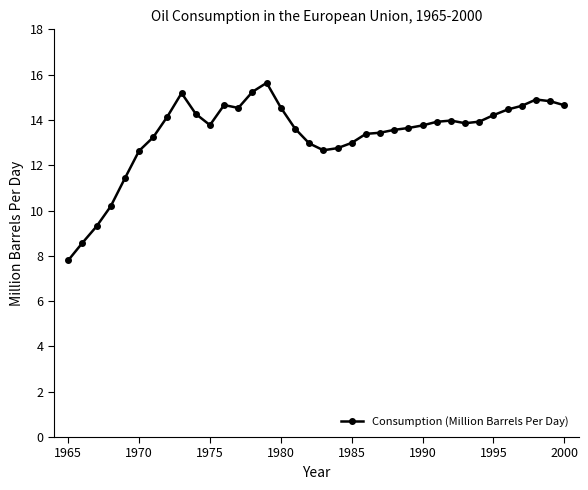

What is the smallest value displayed?

7.8